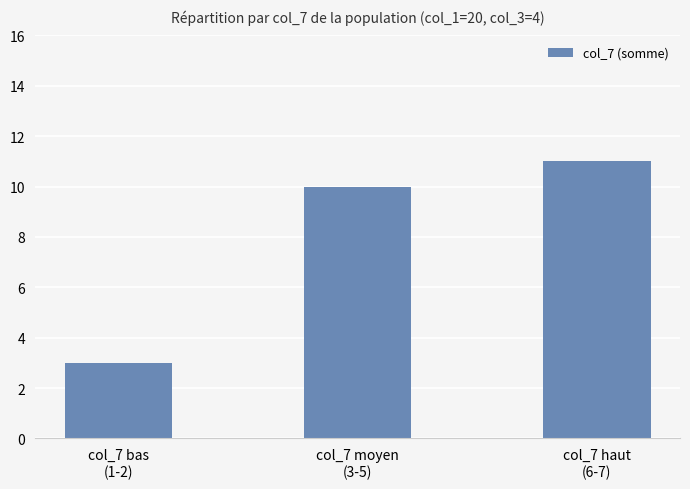

True or false: the data shows 3 at col_7 bas
(1-2).

True